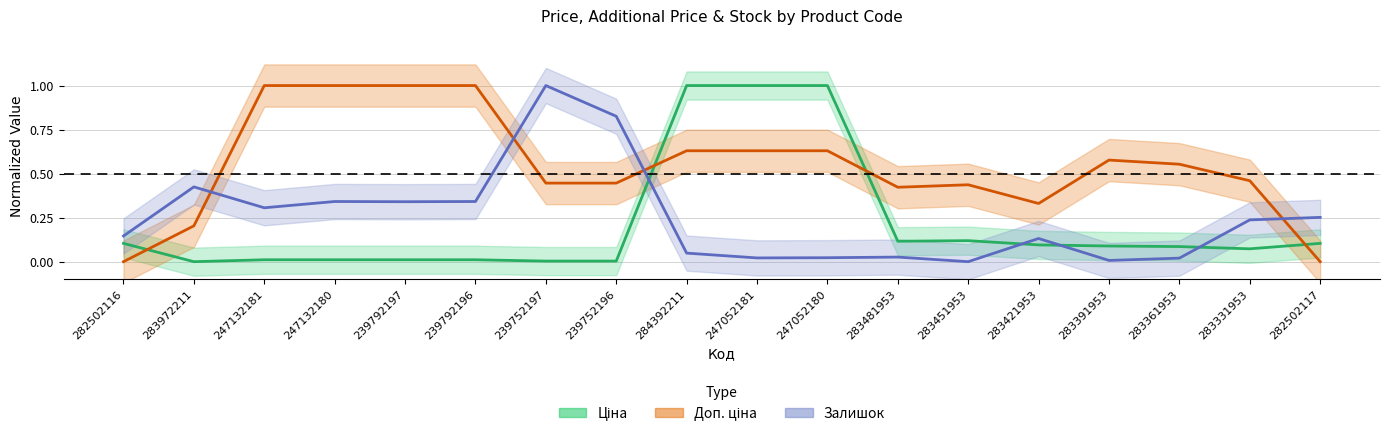

What are all the series names shown in the legend?

Ціна, Доп. ціна, Залишок